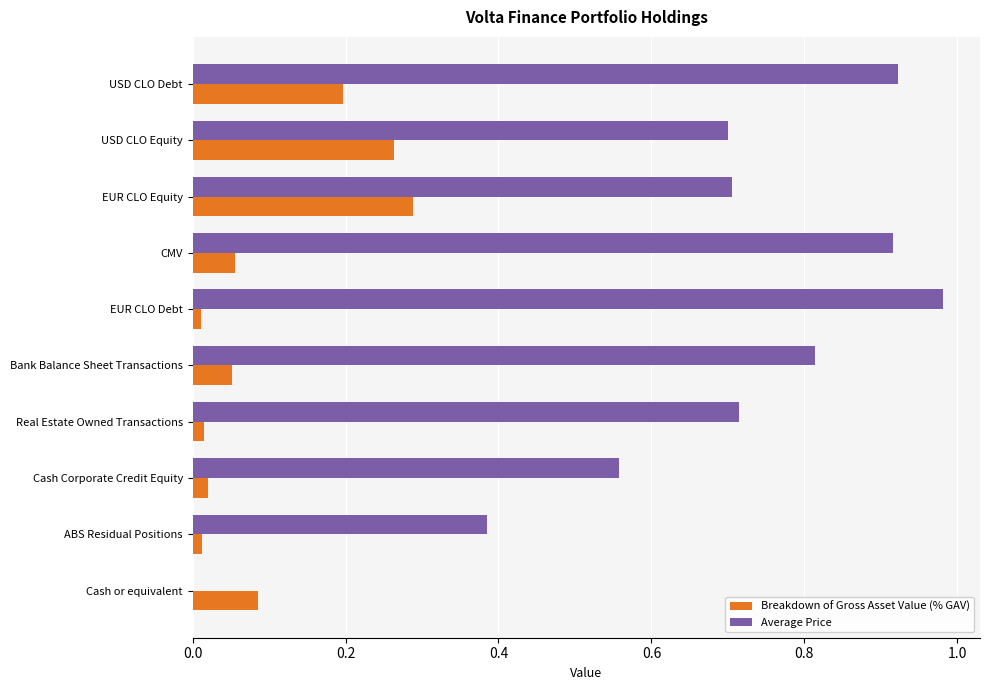

Which series has the largest range (max minus min)?

Average Price